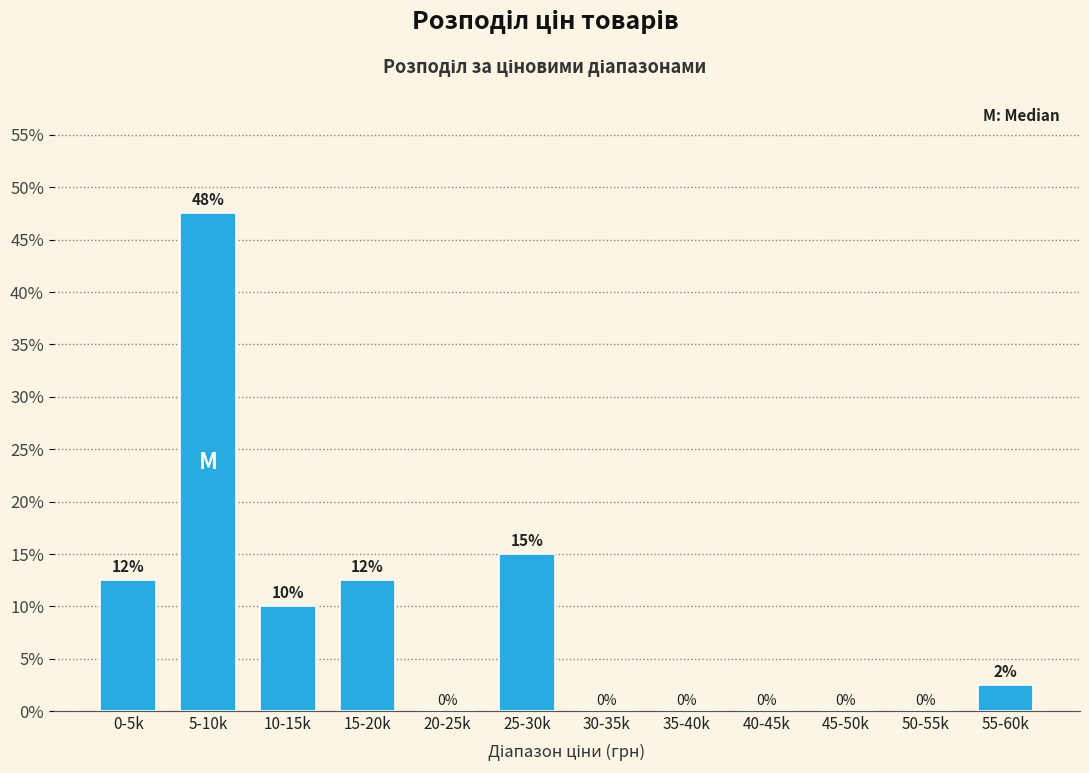

What is the maximum value shown in the chart?

47.5